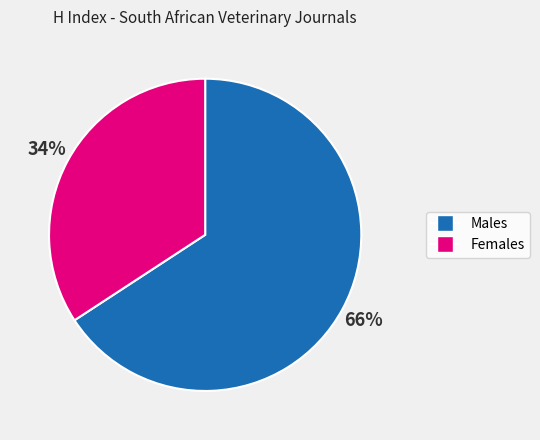

To the nearest percent, what is the average slice percentage?

50%